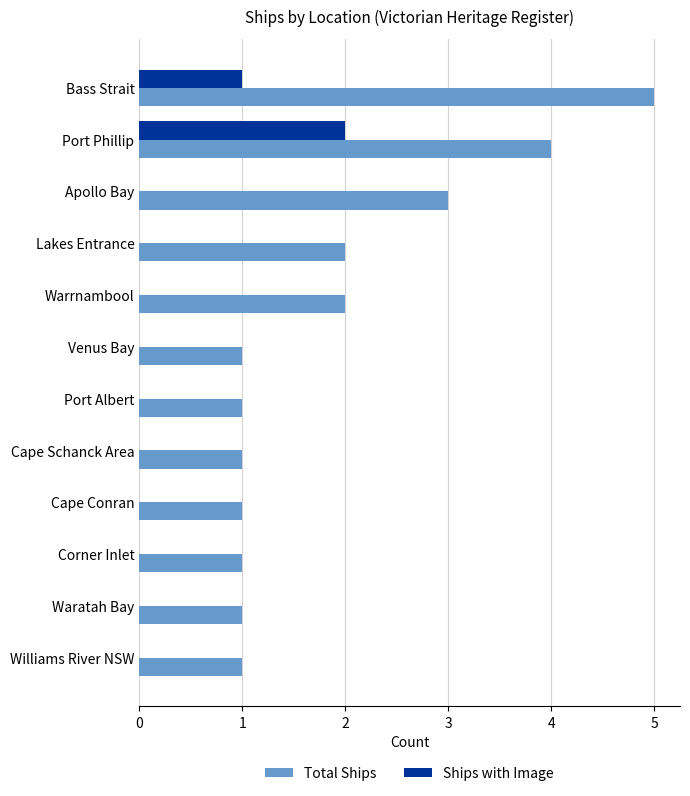

The value of Total Ships at Bass Strait is 1. True or false?

False